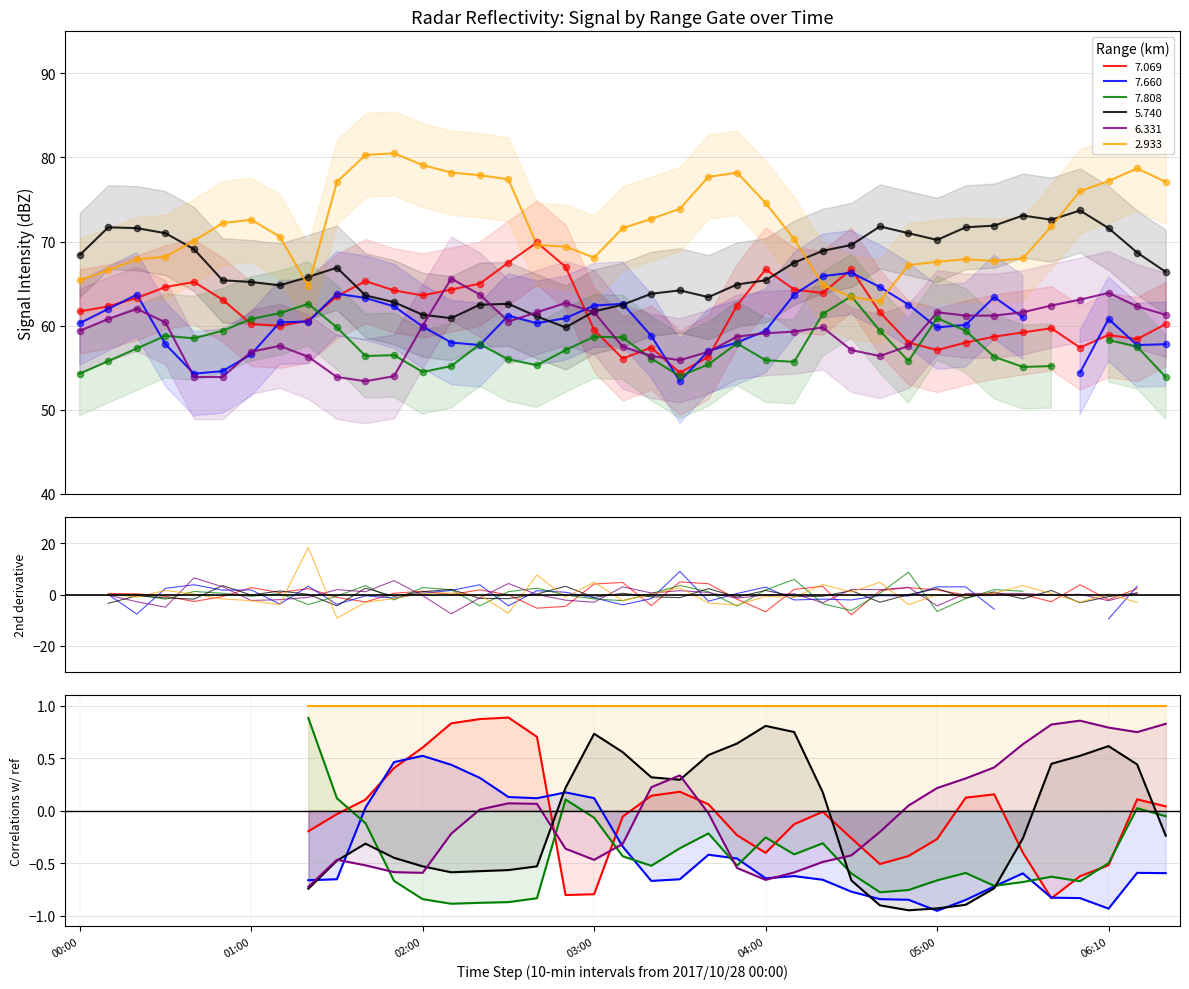

At how many categories does at least one series exceed 58?

39